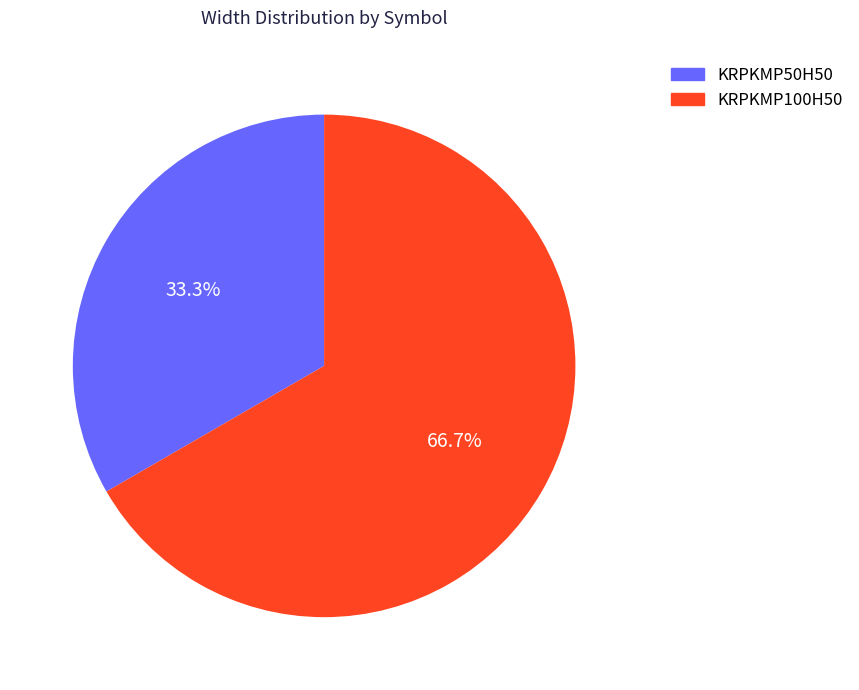

Is there a majority slice in this chart?

Yes